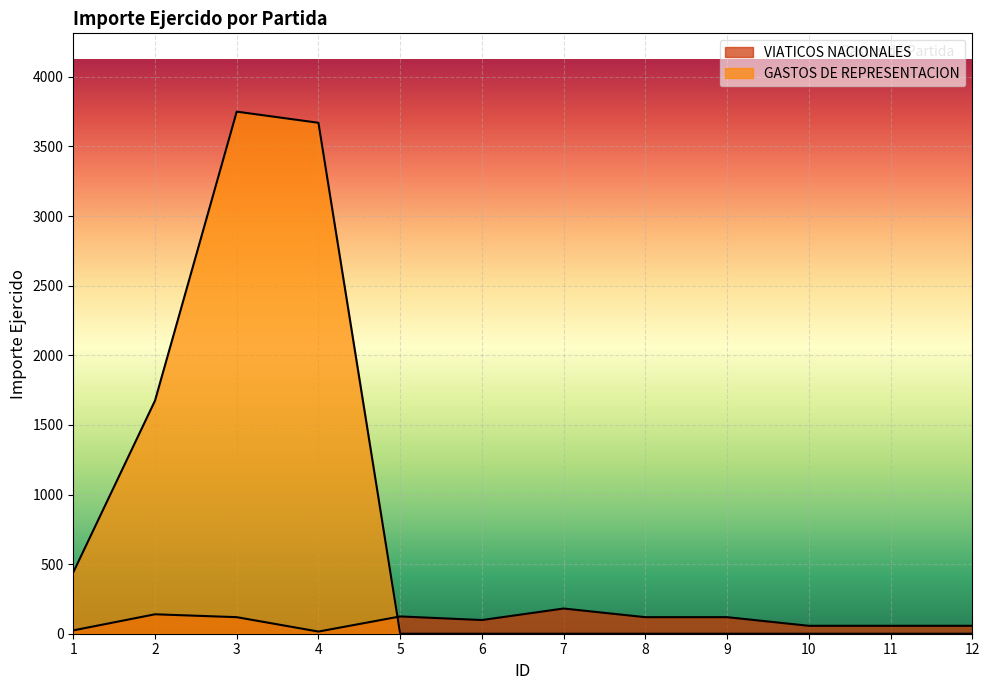

What is the difference between the second highest and second lowest values in the GASTOS DE REPRESENTACION series?

3670.0